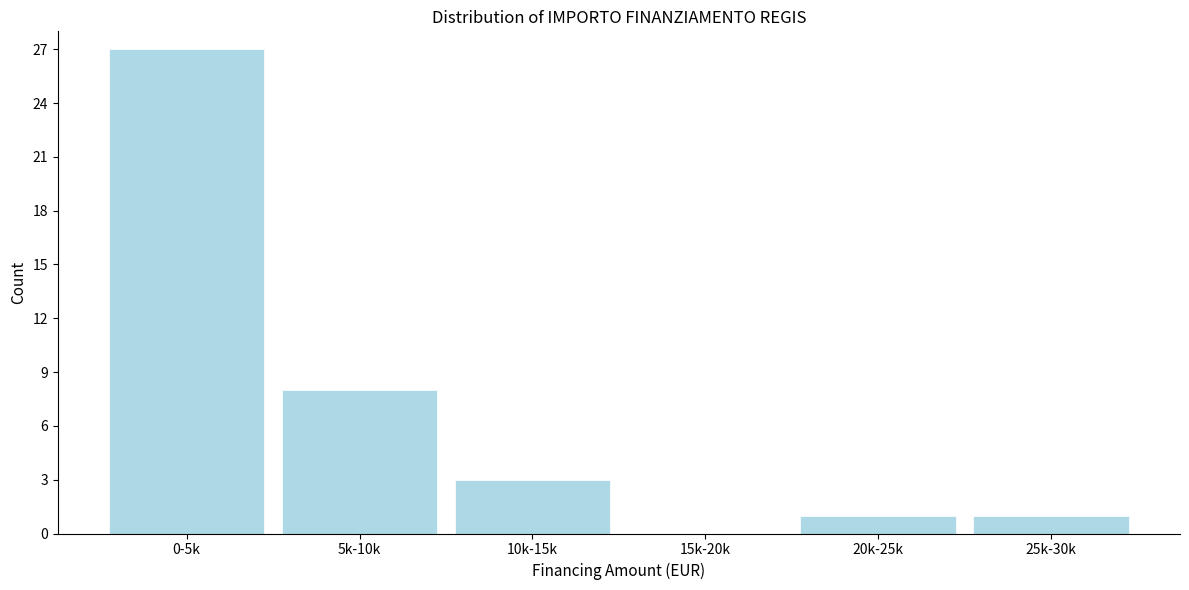

Reading left to right, what are all the values shown in this chart?

0-5k=27	5k-10k=8	10k-15k=3	15k-20k=0	20k-25k=1	25k-30k=1